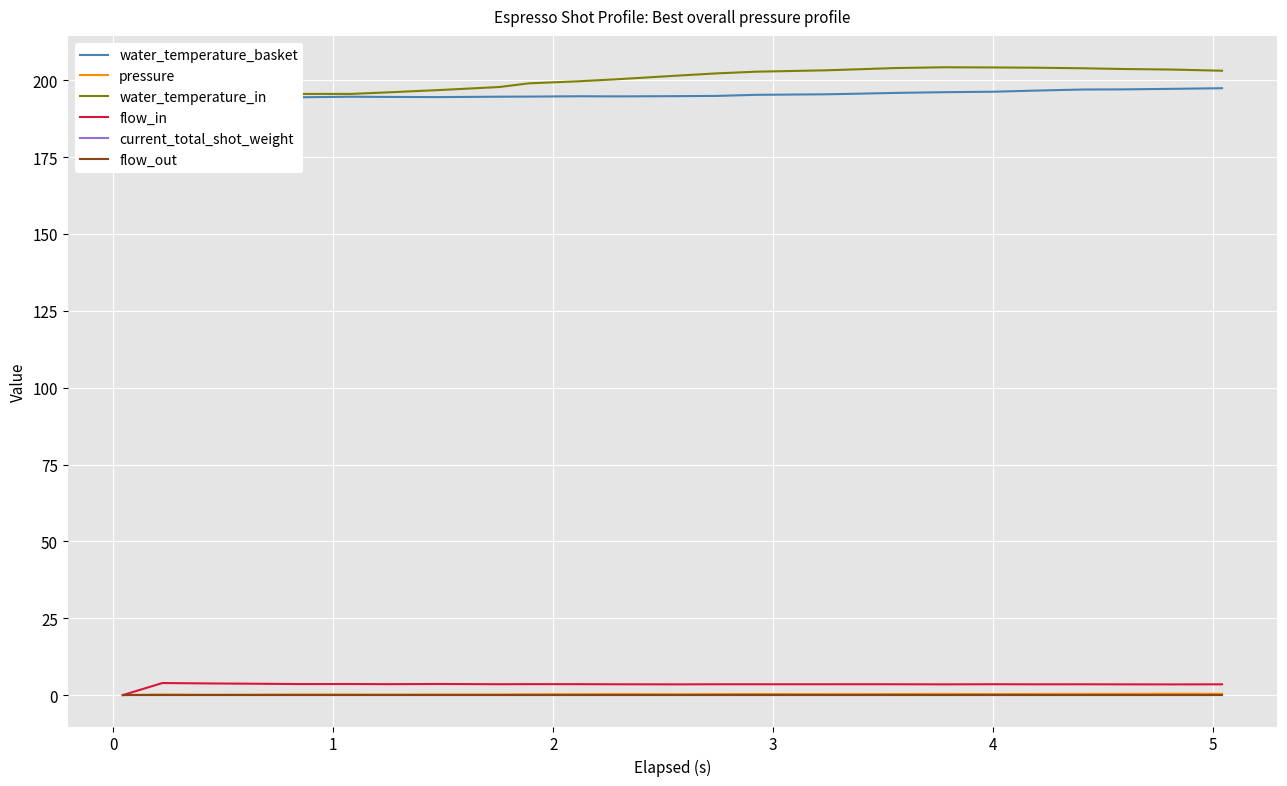

Reading left to right, what are all the values shown in this chart?

water_temperature_basket: 198.5	194.0	194.3	194.5	194.5	194.7	194.6	194.5	194.7	194.7	194.8	194.8	194.8	194.9	195.3	195.4	195.6	195.9	196.1	196.3	196.6	197.0	197.0	197.2	197.4
pressure: 0.0	0.2	0.1	0.1	0.2	0.2	0.2	0.2	0.2	0.3	0.3	0.3	0.3	0.3	0.3	0.3	0.3	0.3	0.4	0.3	0.4	0.4	0.4	0.5	0.4
water_temperature_in: 198.5	199.6	199.4	197.0	195.6	195.6	196.1	196.8	197.8	199.0	199.7	200.3	201.5	202.2	202.8	203.2	203.6	204.0	204.2	204.2	204.1	203.9	203.7	203.5	203.1
flow_in: 0.0	3.9	3.8	3.7	3.6	3.6	3.6	3.6	3.5	3.6	3.6	3.5	3.5	3.5	3.5	3.5	3.5	3.5	3.5	3.5	3.5	3.5	3.5	3.5	3.5
current_total_shot_weight: 0.0	0.0	0.0	0.0	0.0	0.0	0.0	0.0	0.0	0.0	0.0	0.0	0.0	0.0	0.0	0.0	0.0	0.0	0.0	0.0	0.0	0.0	0.0	0.0	0.0
flow_out: 0.0	0.0	0.0	0.0	0.0	0.0	0.0	0.0	0.0	0.0	0.0	0.0	0.0	0.0	0.0	0.0	0.0	0.0	0.0	0.0	0.0	0.0	0.0	0.0	0.0